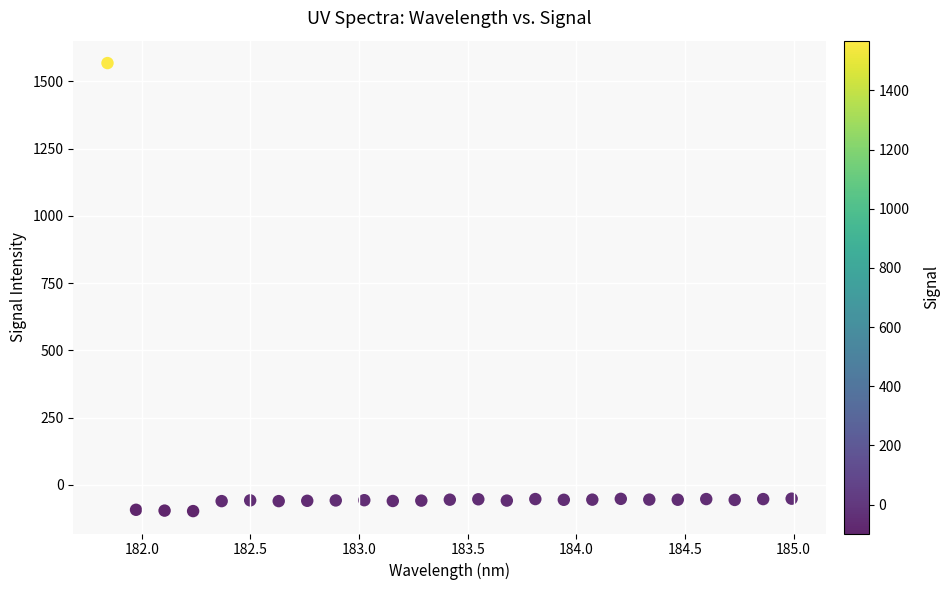

What is the range of Y values (max minus min)?

1666.5